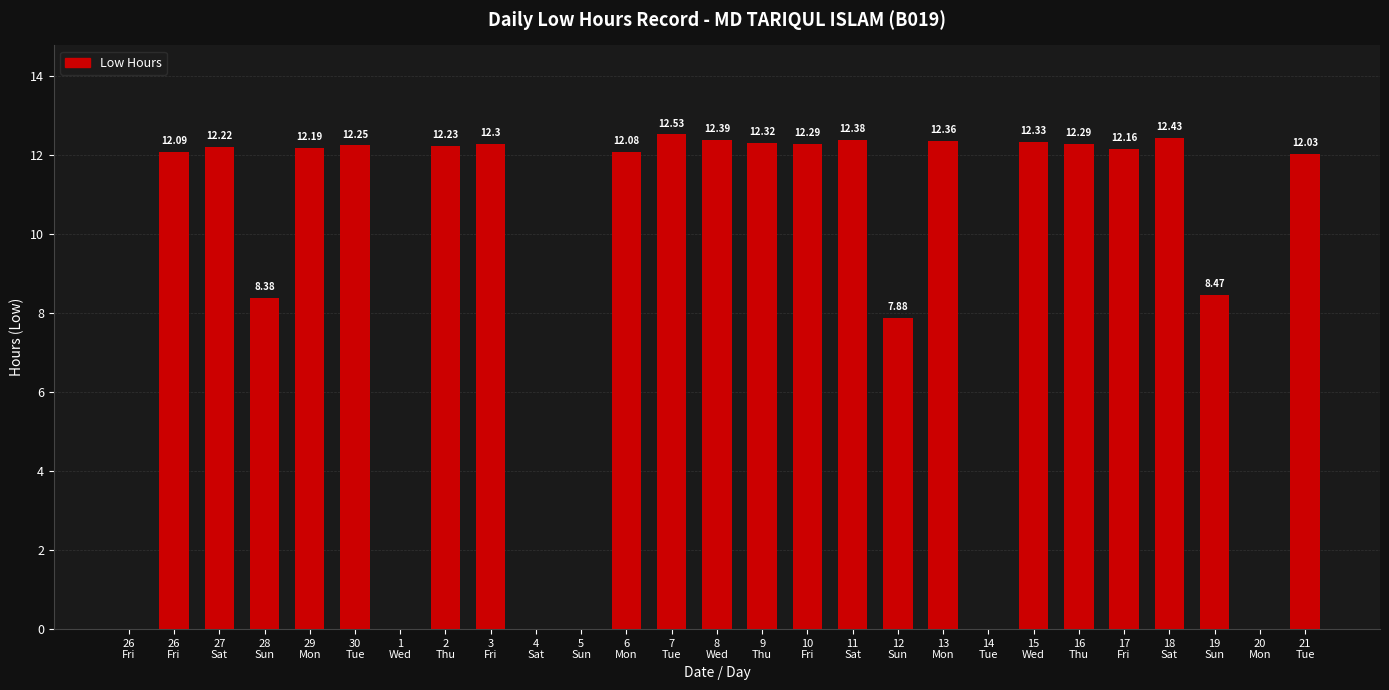

What is the maximum value shown in the chart?

12.5